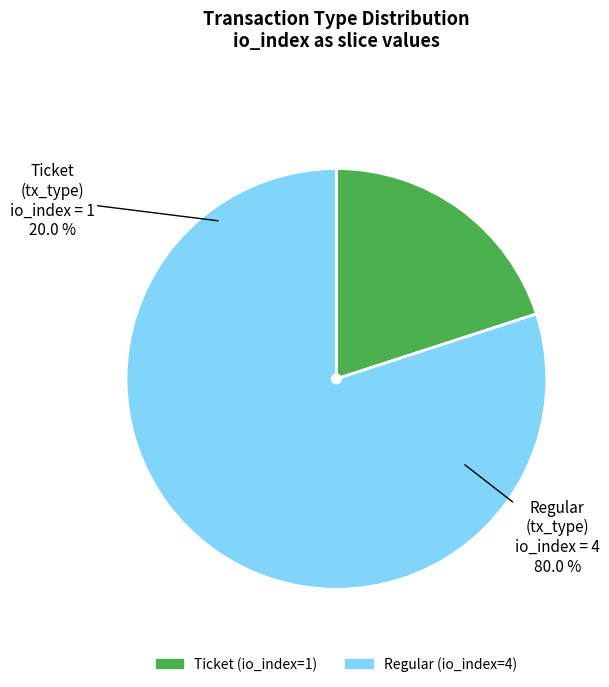

How many segments does this pie chart have?

2